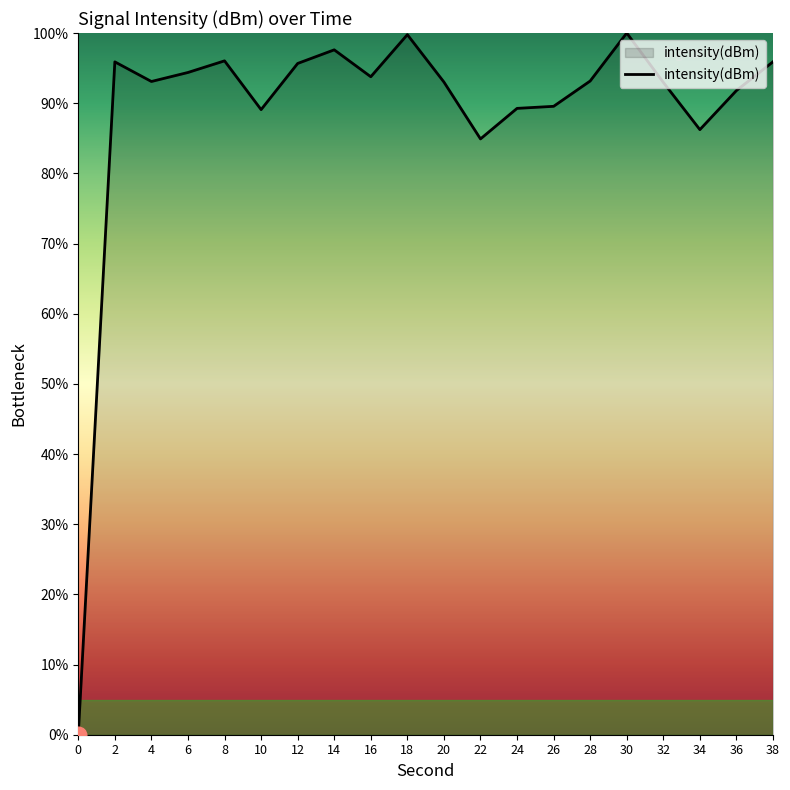

What is the greatest value displayed?

100.0